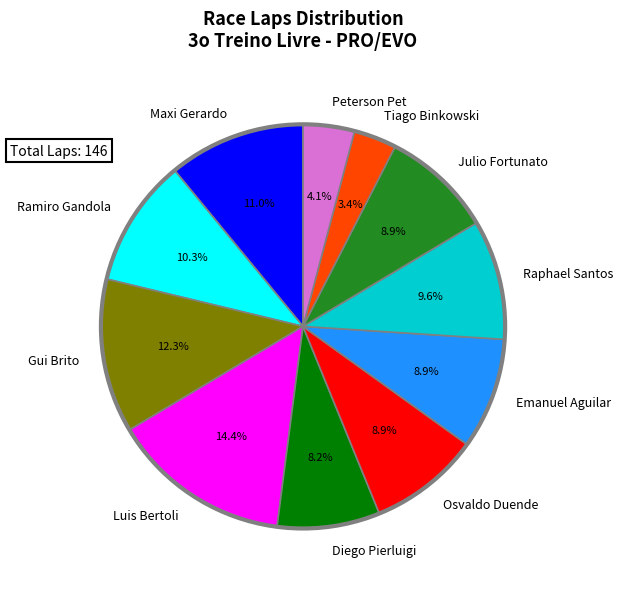

What is the total percentage of Julio Fortunato and Maxi Gerardo?

19.9%